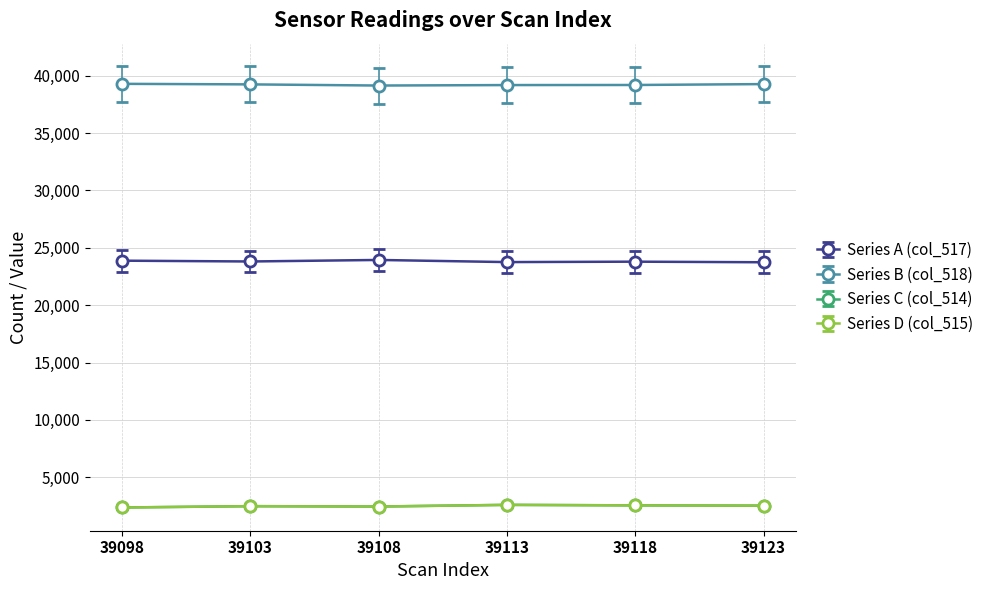

True or false: Series A (col_517) and Series B (col_518) intersect in this chart.

False